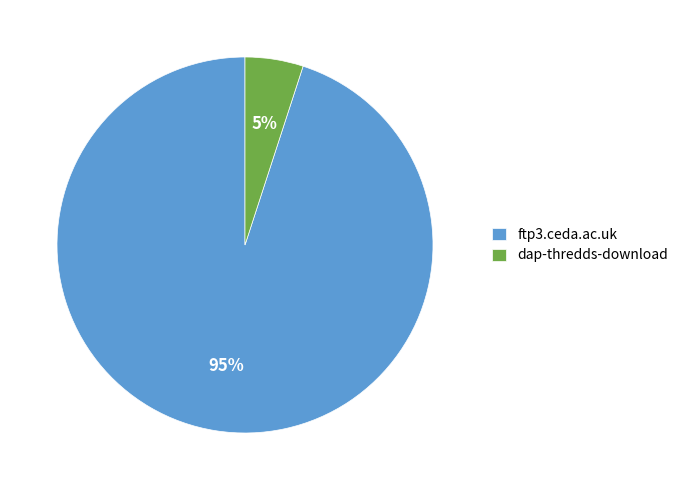

To the nearest percent, what is the difference between the largest and smallest slice percentages?

90%